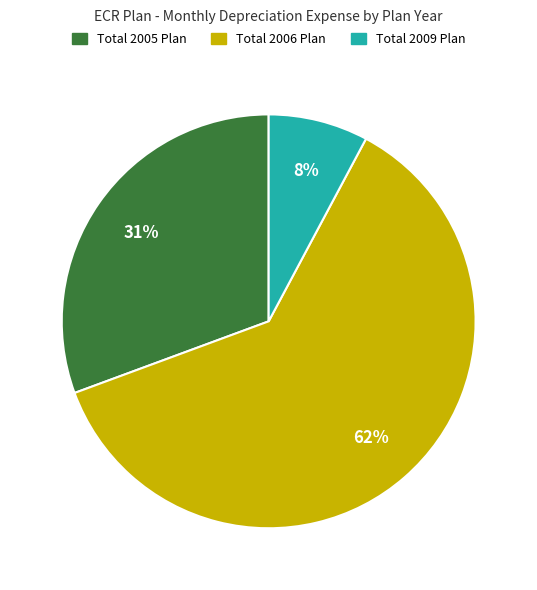

Is it true that Total 2009 Plan is 8% of the pie?

True